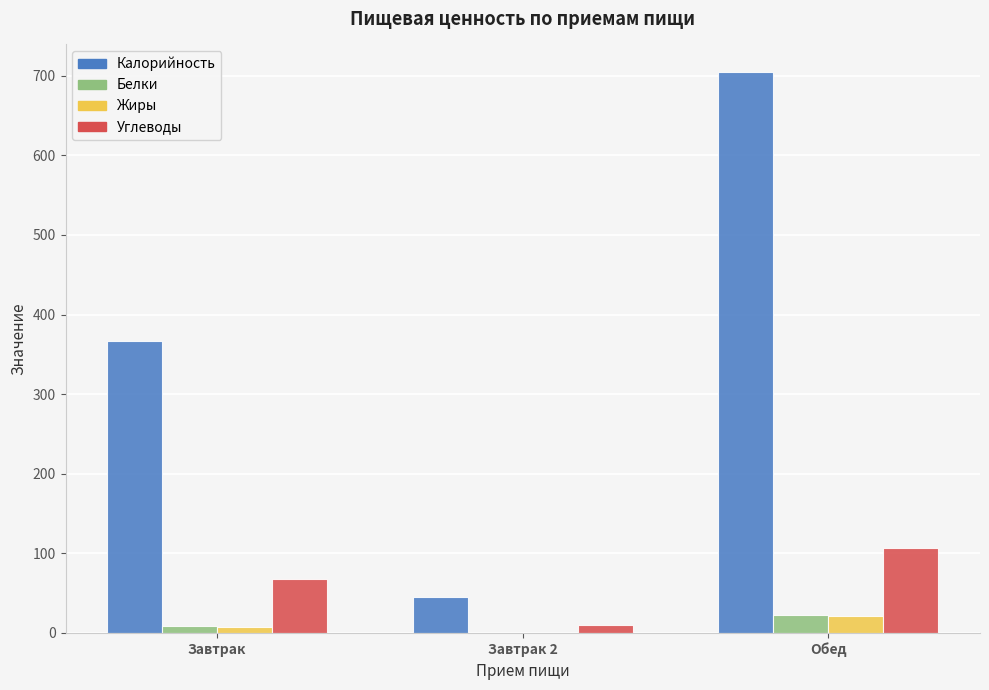

Is it true that Жиры equals 20.7 at Обед?

True